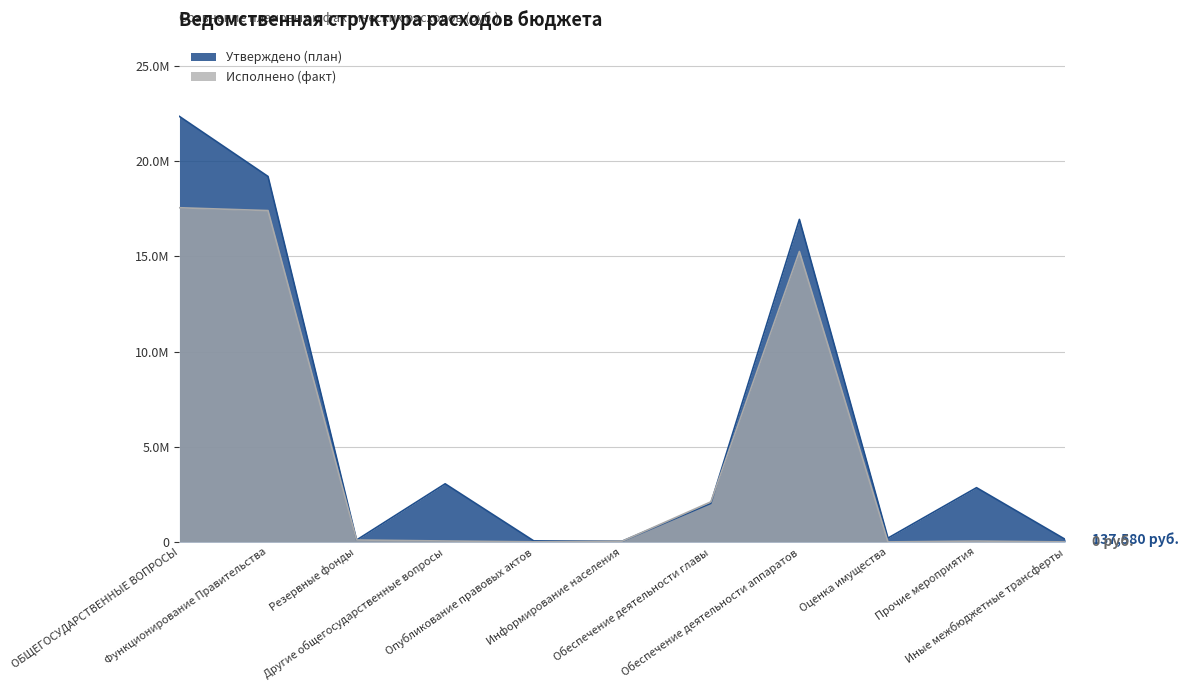

At which category does the chart reach its minimum across all series?

Оценка имущества